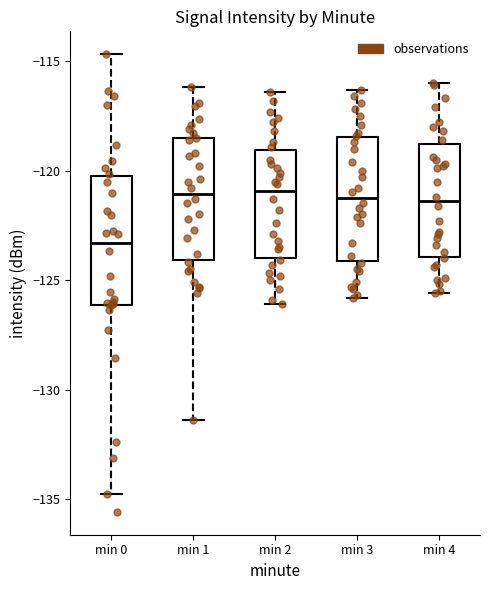

Which box's median line is the lowest?

min 0